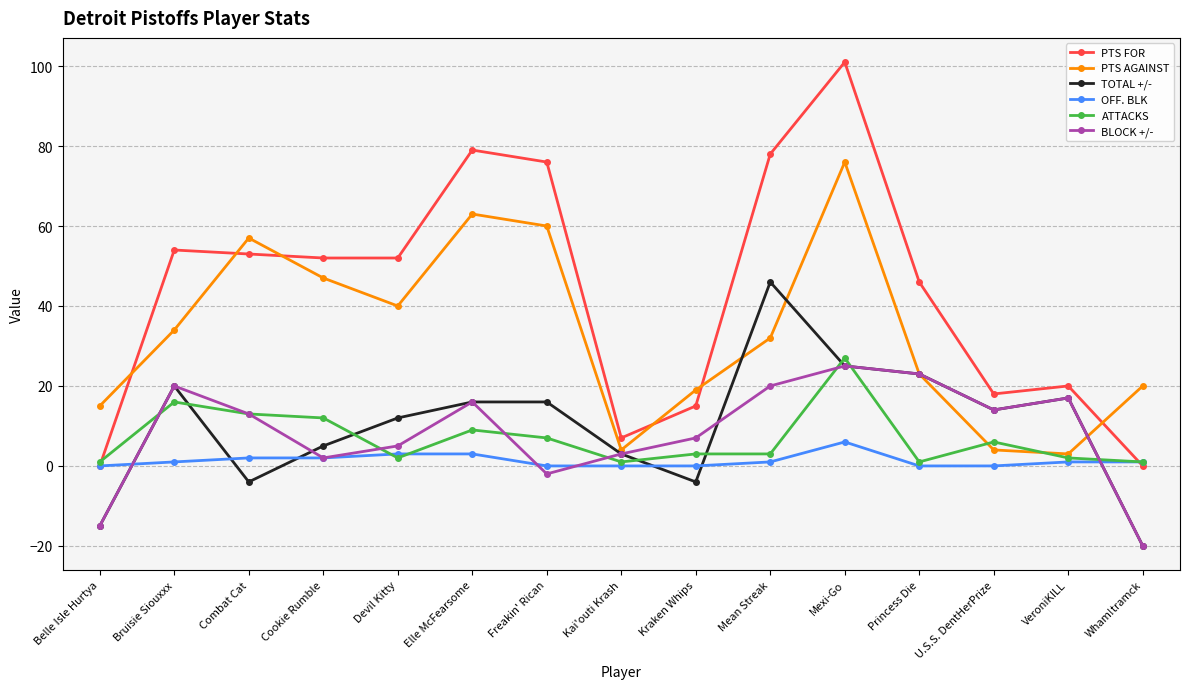

What is the smallest value displayed?

-20